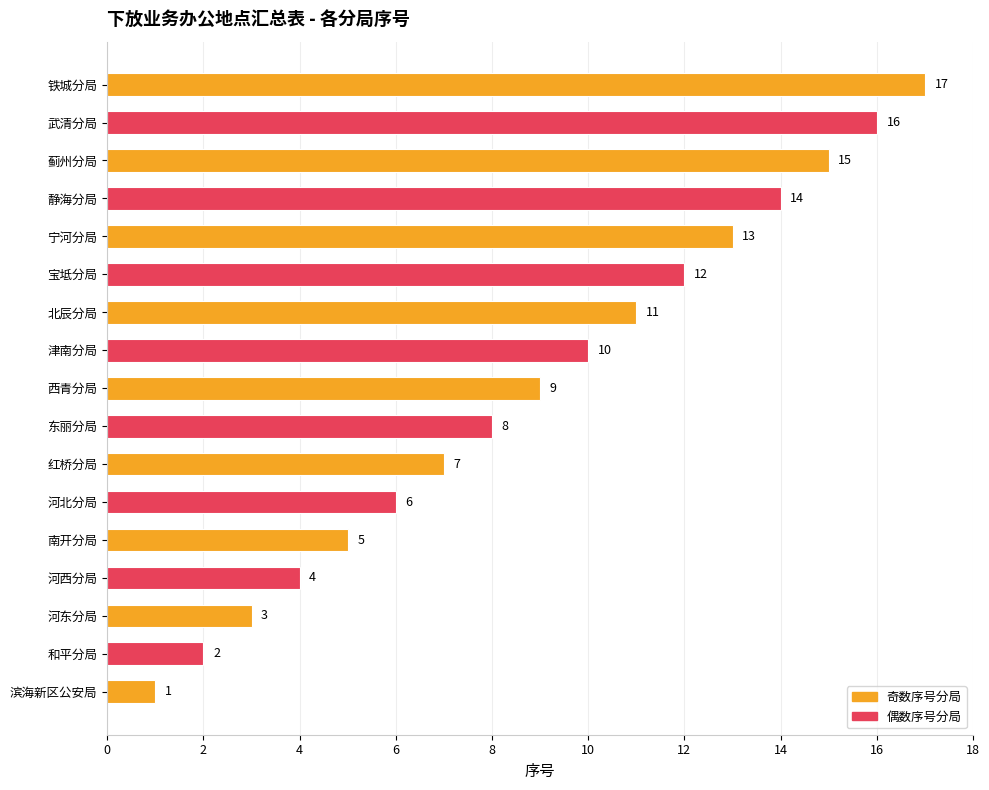

Where is the data nearest to the value 9?

西青分局